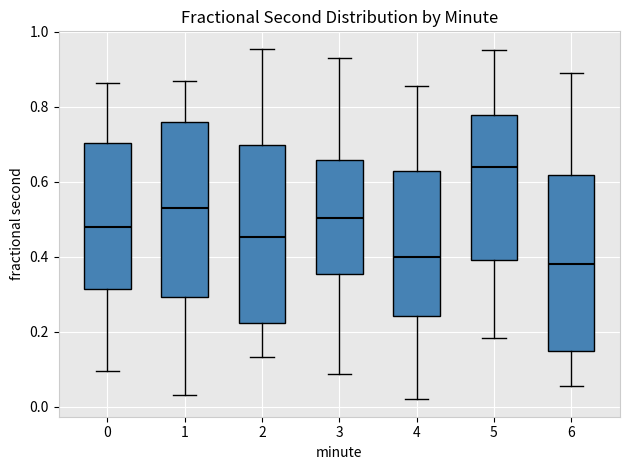

Reading left to right, read every box against the y-axis: the position of its median line, the range the box covers, and the ends of its whiskers. The values are not printed on the chart, so give them approximately, as read against the axis.

0: median 0.48, box 0.32 to 0.70, whiskers 0.10 to 0.86
1: median 0.52, box 0.30 to 0.76, whiskers 0.04 to 0.86
2: median 0.46, box 0.22 to 0.70, whiskers 0.14 to 0.96
3: median 0.50, box 0.36 to 0.66, whiskers 0.08 to 0.94
4: median 0.40, box 0.24 to 0.64, whiskers 0.02 to 0.86
5: median 0.64, box 0.40 to 0.78, whiskers 0.18 to 0.96
6: median 0.38, box 0.14 to 0.62, whiskers 0.06 to 0.90